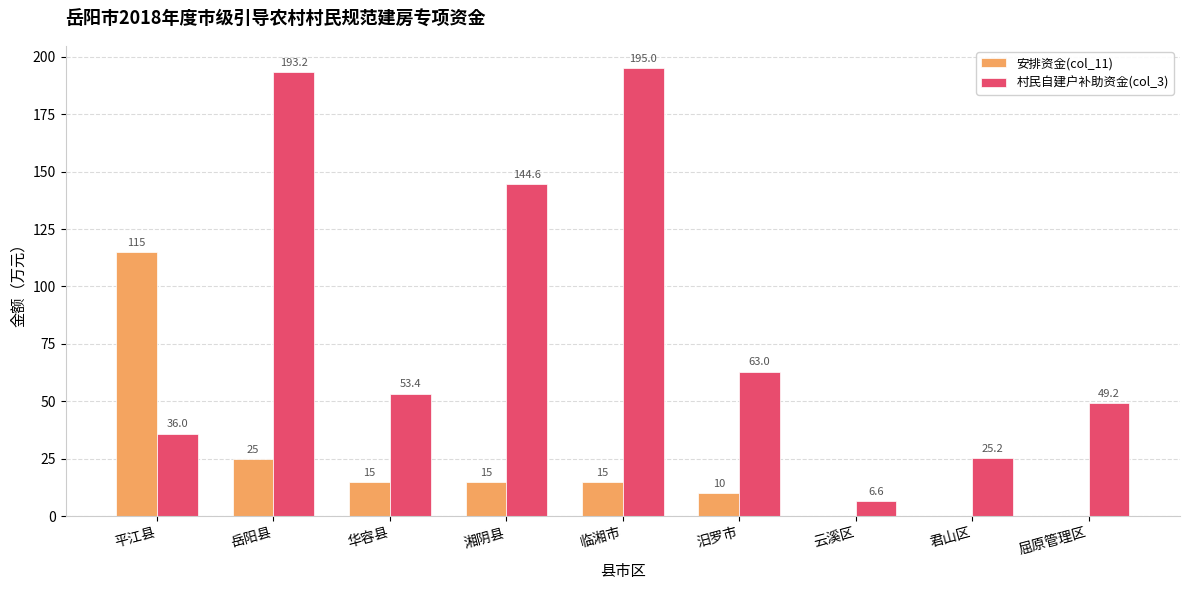

Which series has the largest total across all categories?

村民自建户补助资金(col_3)